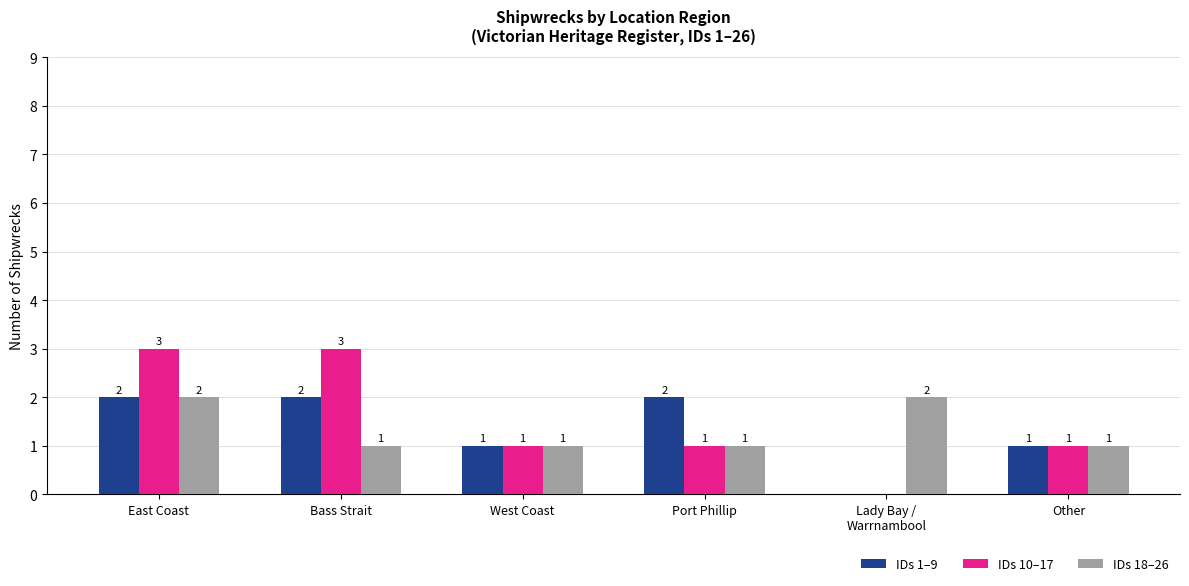

What is the total value across all series at Port Phillip?

4